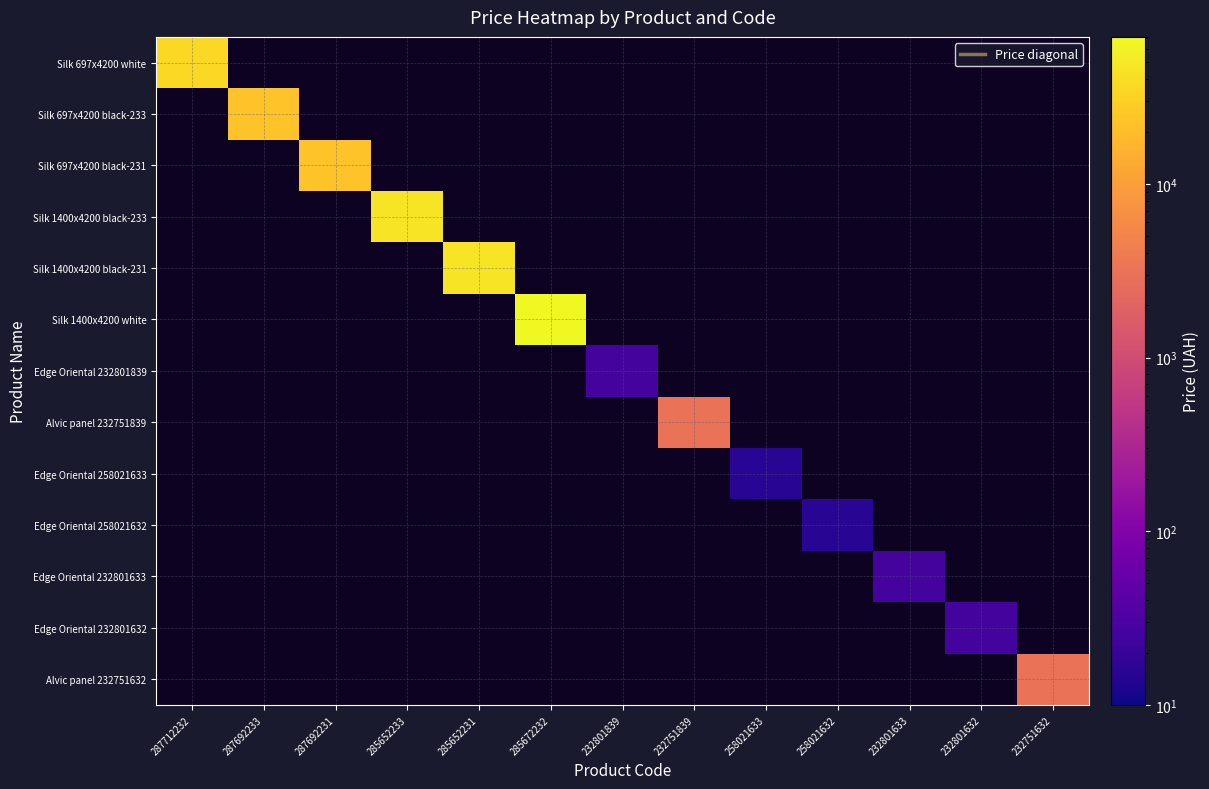

How many positive values does the Silk 697x4200 black-231 series have?

1